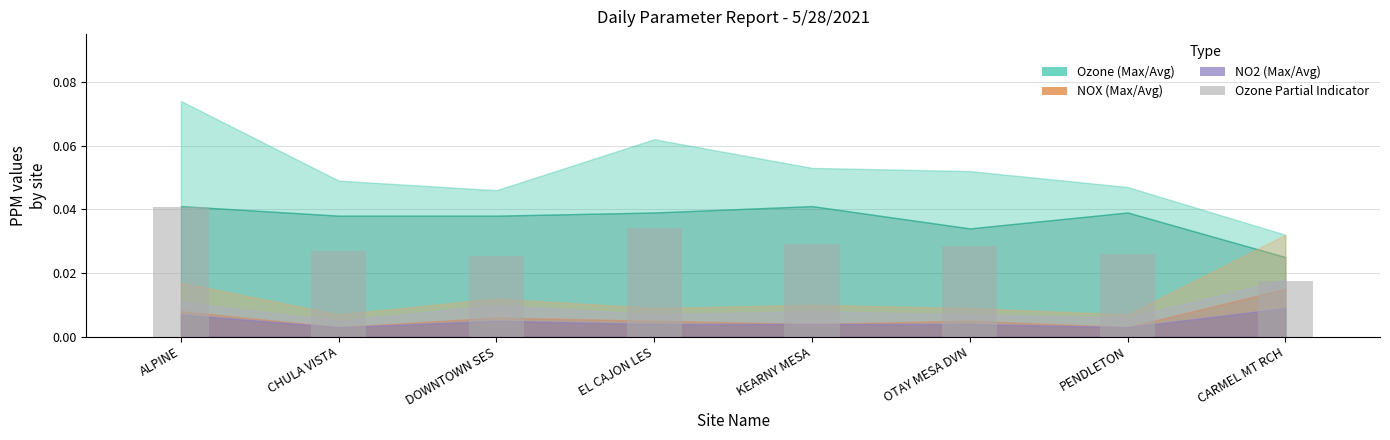

Count the values in the range 0 to 1.

8